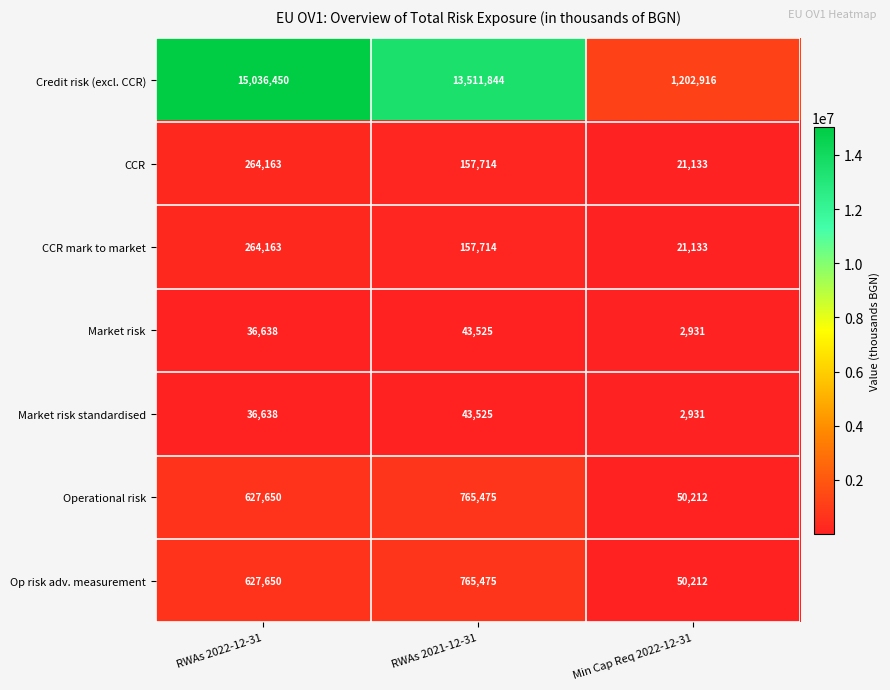

What is the difference between the maximum and minimum values in the Credit risk (excl. CCR) series?

13833534